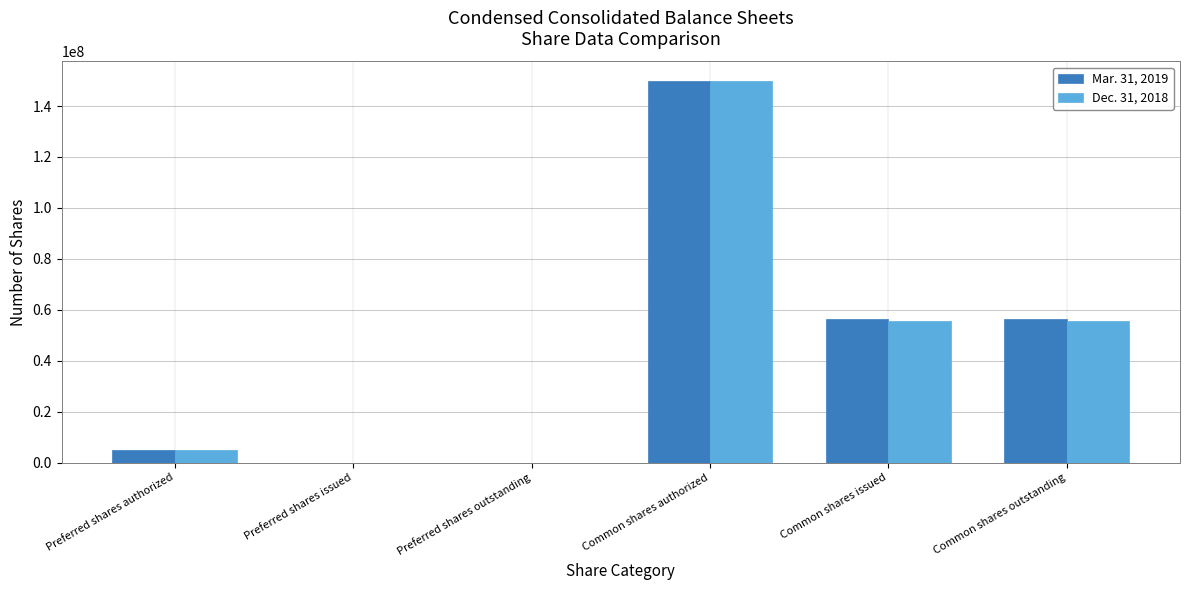

What value does the Mar. 31, 2019 series have at Preferred shares authorized, to the nearest 100?

5000000